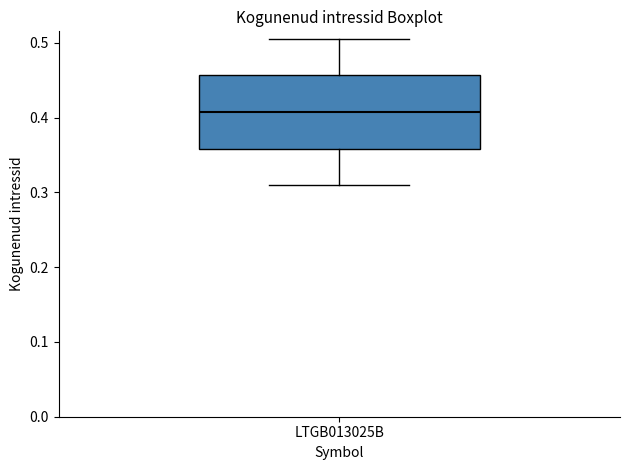

Where is the lower edge of the box for LTGB013025B on the y-axis? The values are not printed on the chart, so give them approximately, as read against the axis.

0.36